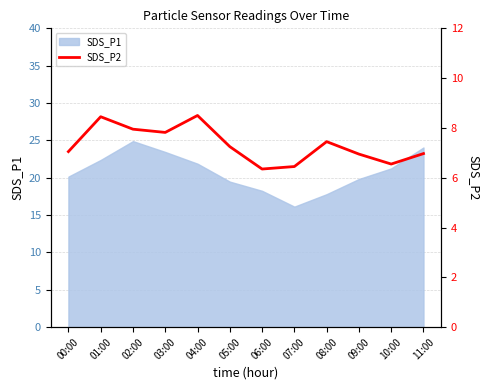

What is the maximum value for SDS_P1?

24.9